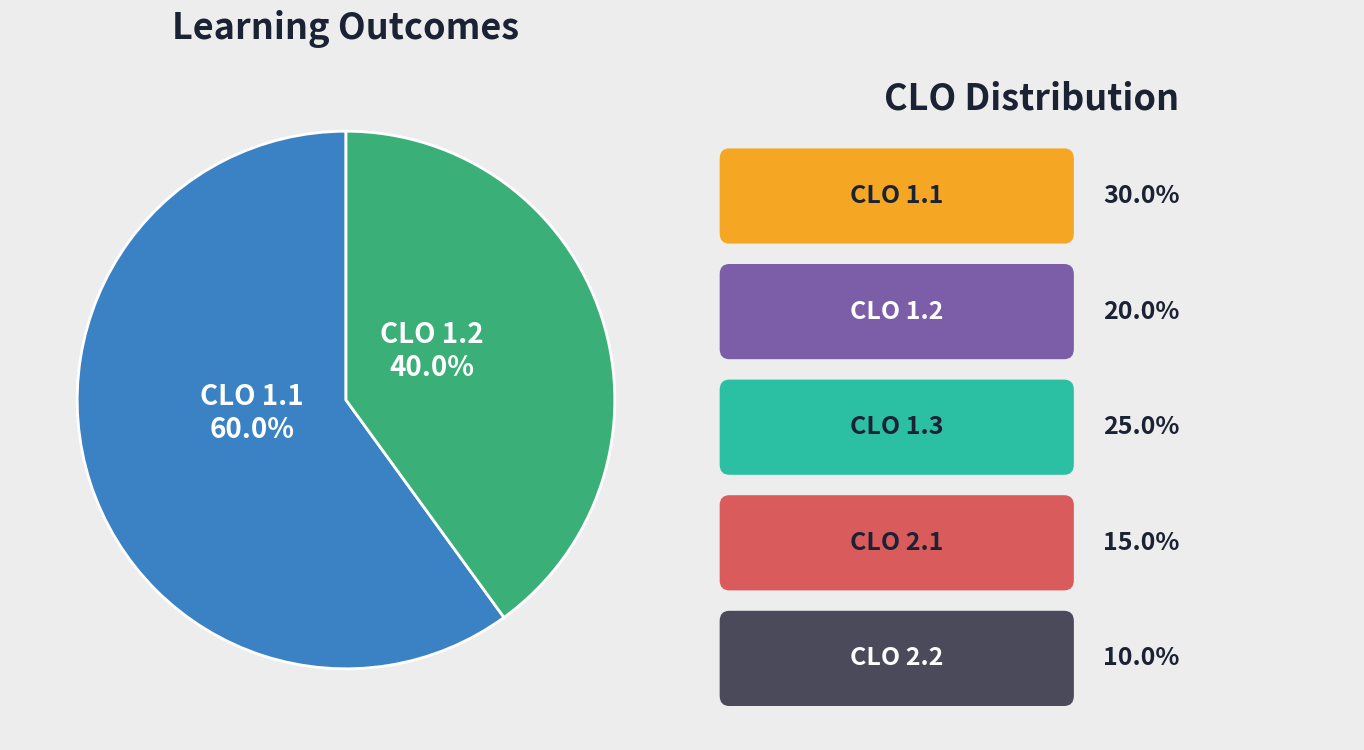

What is the ratio of the value at CLO 1.2 to the value at CLO 1.1?

0.7